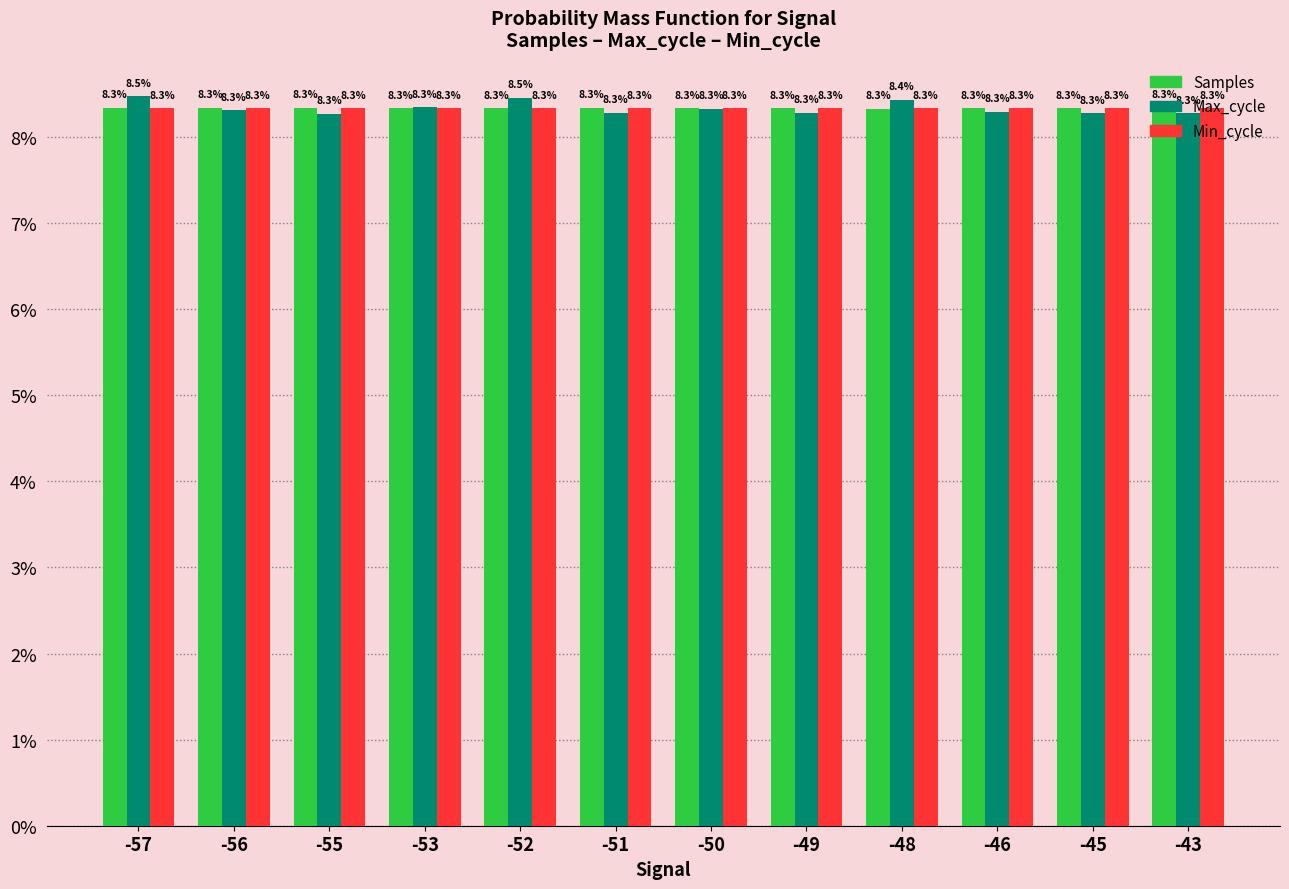

The Samples series shows 0.0 at -48. True or false?

False